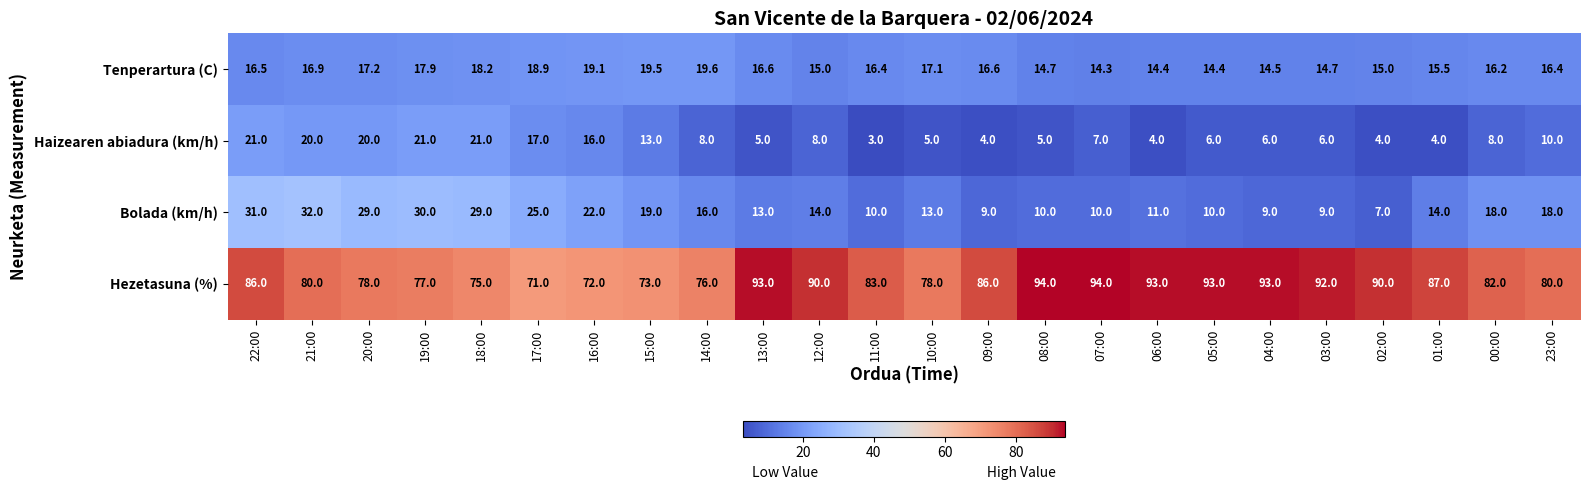

Is it true that Tenperartura (C) equals 16.6 at 13:00?

True